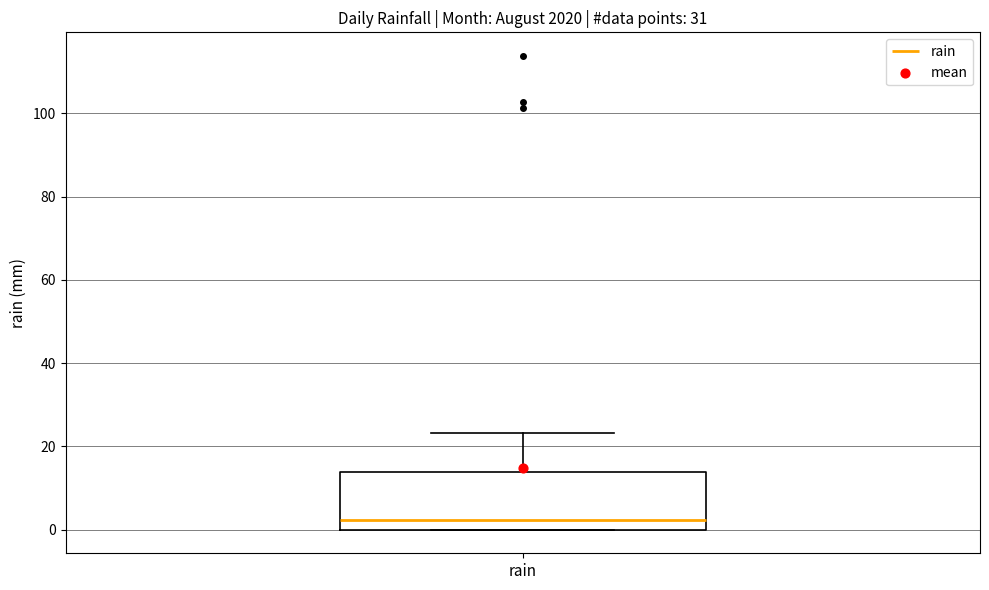

Read this box plot against the y-axis: the position of the median line, the range covered by the box, and the ends of both whiskers. The values are not printed on the chart, so give them approximately, as read against the axis.

median 2, box 0 to 14, whiskers 0 to 24